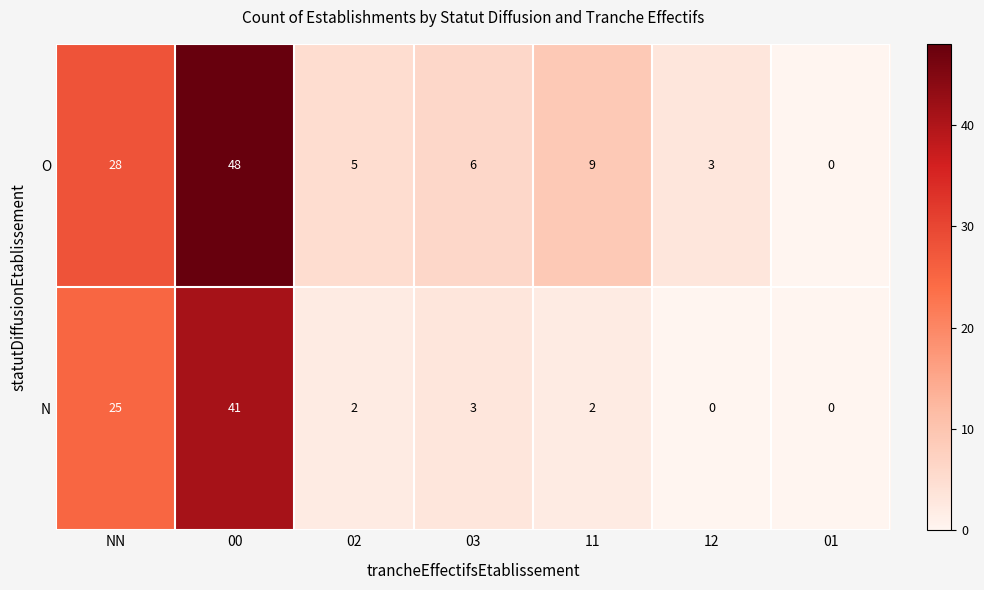

Count the number of categories in the chart.

7